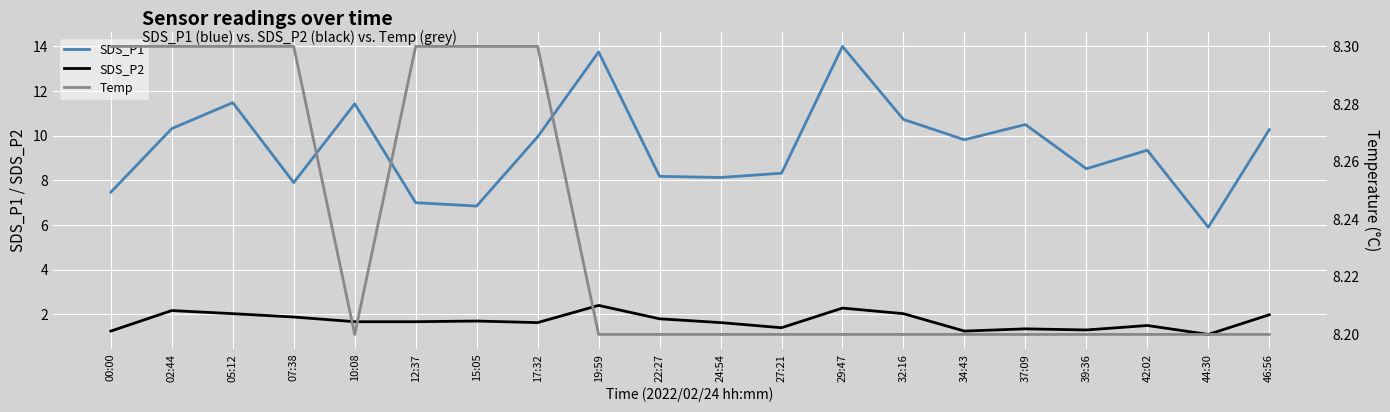

Rank the series at 46:56 from lowest to highest value.

SDS_P2, Temp, SDS_P1